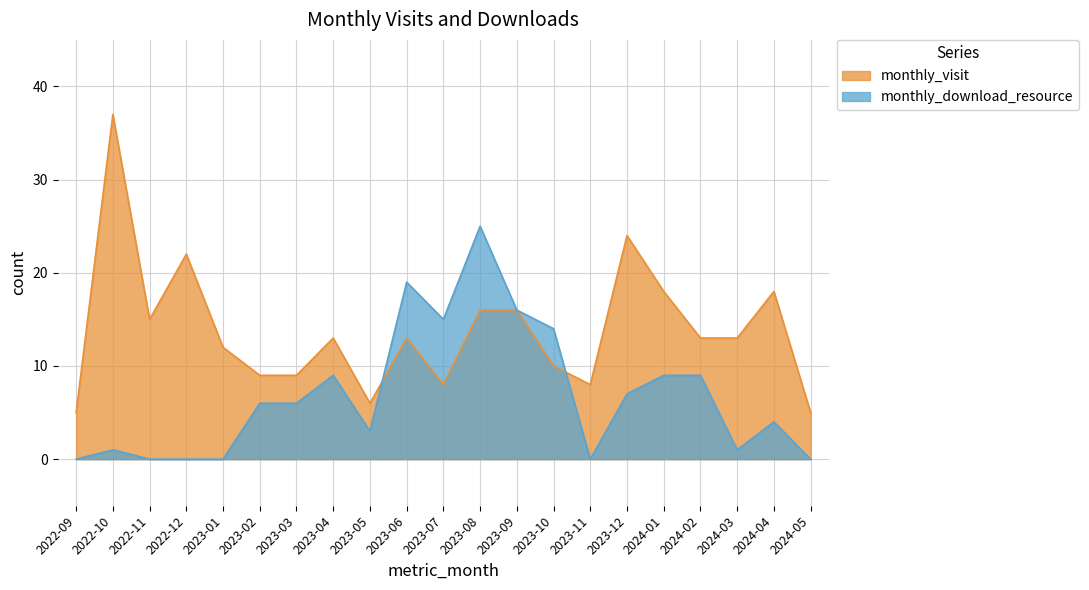

The value of monthly_download_resource at 2024-04 is 4. True or false?

True